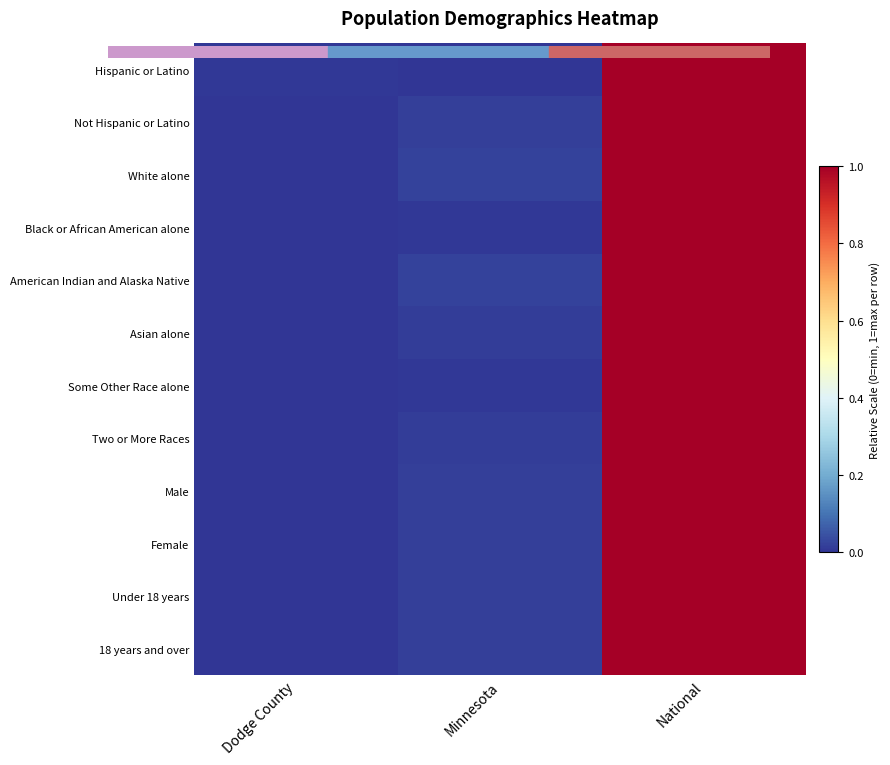

At which category is the sum across all series the highest?

National